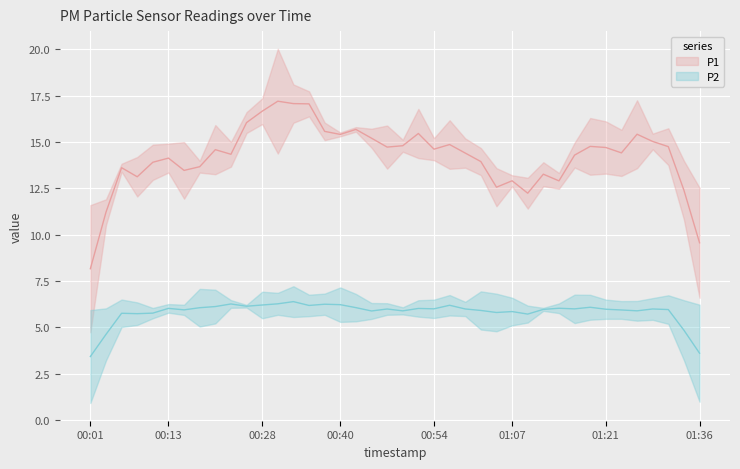

How many lines are shown in the chart?

2